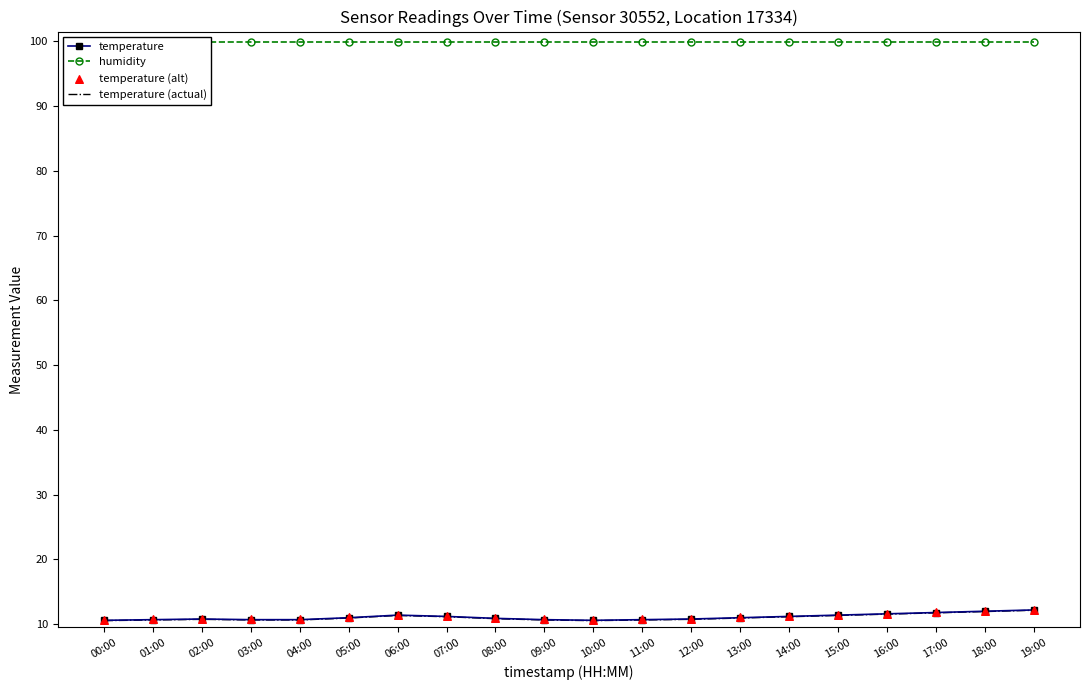

What are all the series names shown in the legend?

temperature, humidity, temperature (actual), temperature (alt)